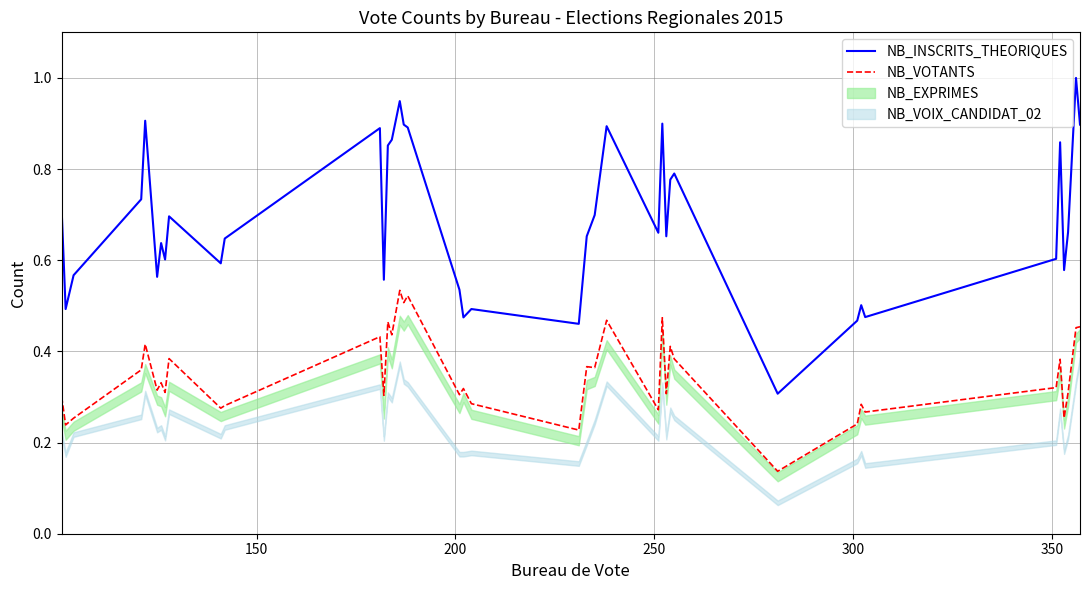

True or false: NB_VOTANTS and NB_INSCRITS_THEORIQUES intersect in this chart.

False